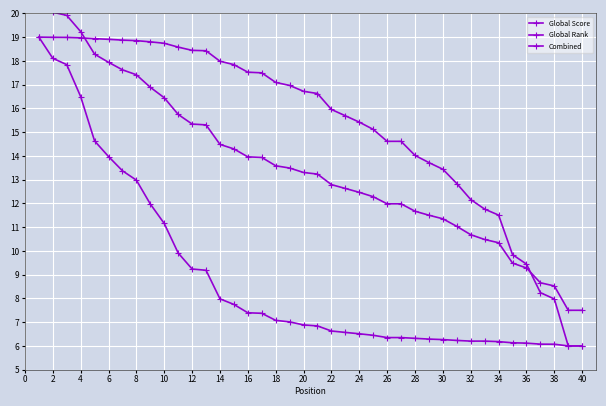

True or false: Global Rank and Global Score intersect in this chart.

False